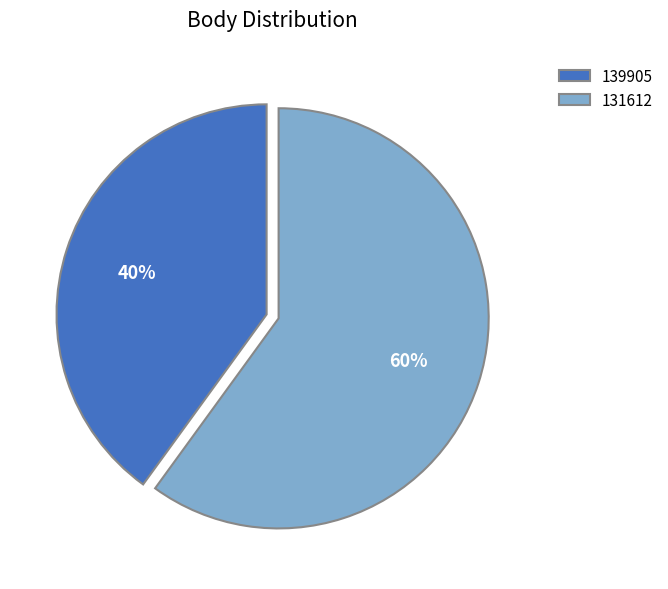

True or false: 131612 accounts for 51% of the total.

False